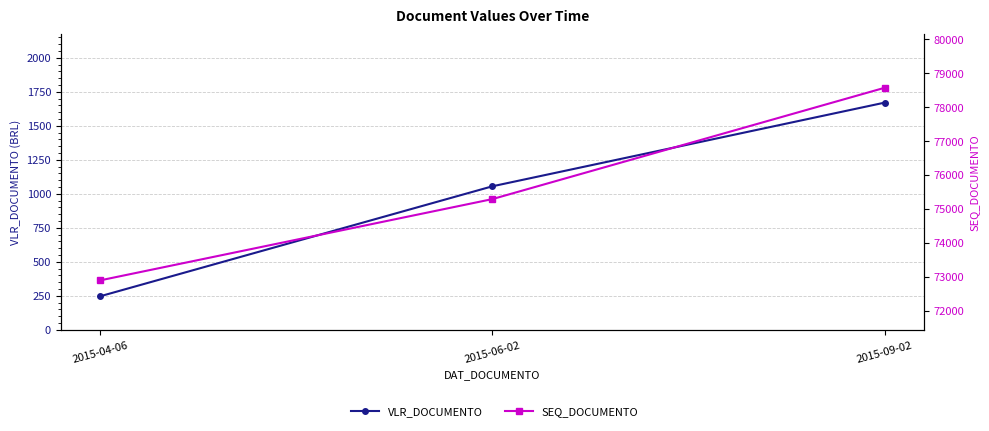

What is the difference between the maximum and minimum values in the VLR_DOCUMENTO series?

1423.5